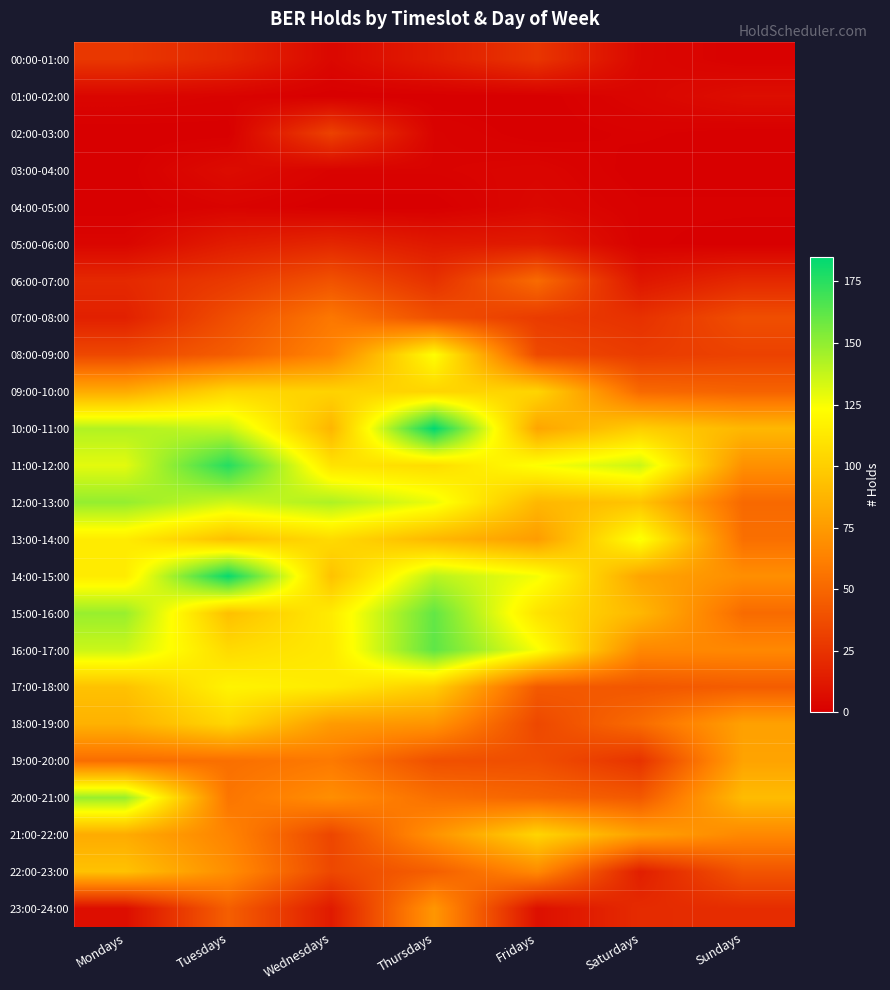

List the series in order of their peak value, highest first.

10:00-11:00, 14:00-15:00, 11:00-12:00, 16:00-17:00, 15:00-16:00, 12:00-13:00, 20:00-21:00, 13:00-14:00, 08:00-09:00, 17:00-18:00, 09:00-10:00, 18:00-19:00, 21:00-22:00, 22:00-23:00, 19:00-20:00, 23:00-24:00, 07:00-08:00, 06:00-07:00, 02:00-03:00, 00:00-01:00, 05:00-06:00, 01:00-02:00, 03:00-04:00, 04:00-05:00